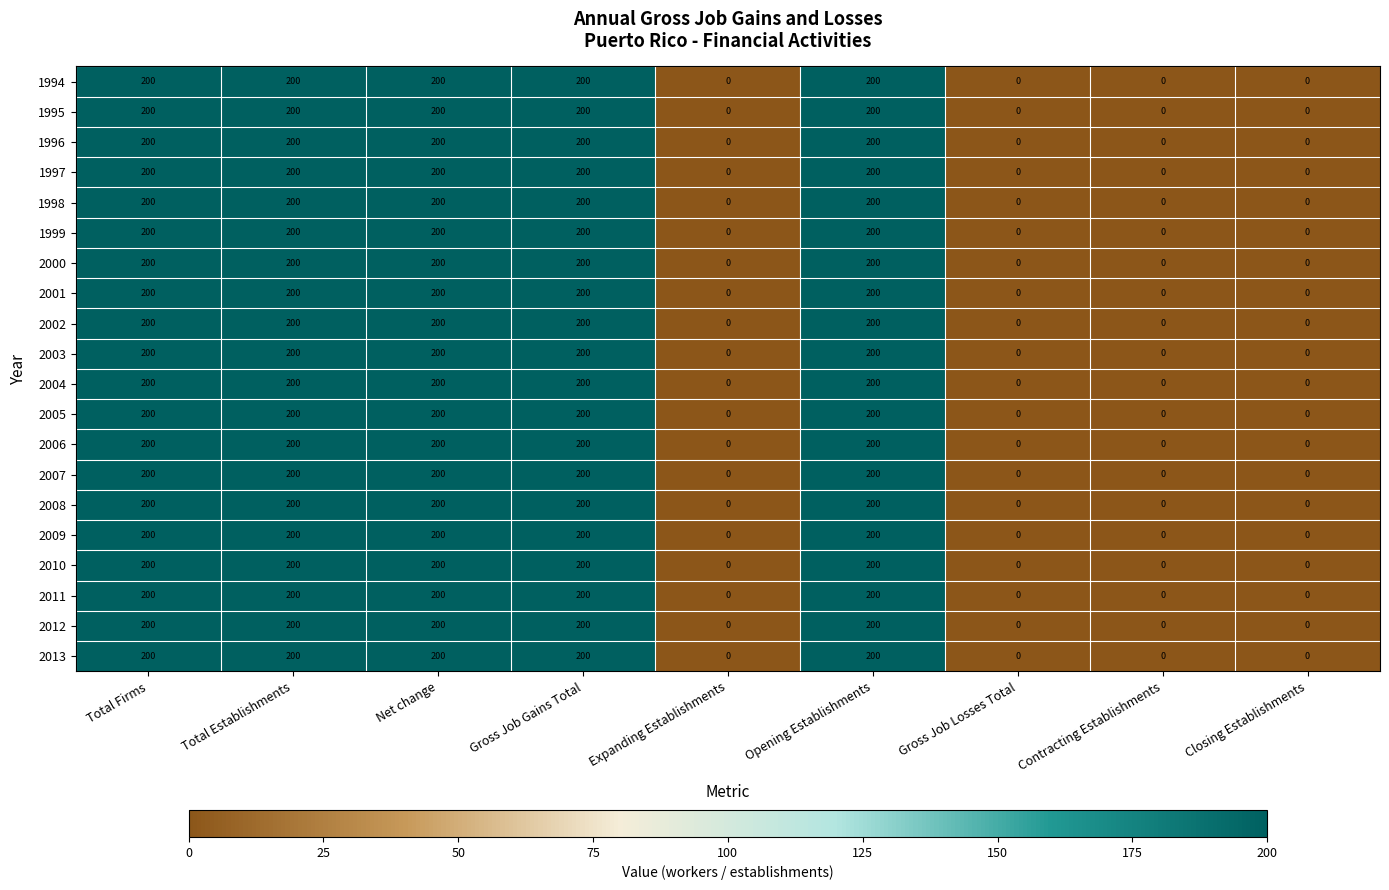

What is the sum of the 2008 values at Total Establishments and Gross Job Gains Total?

400